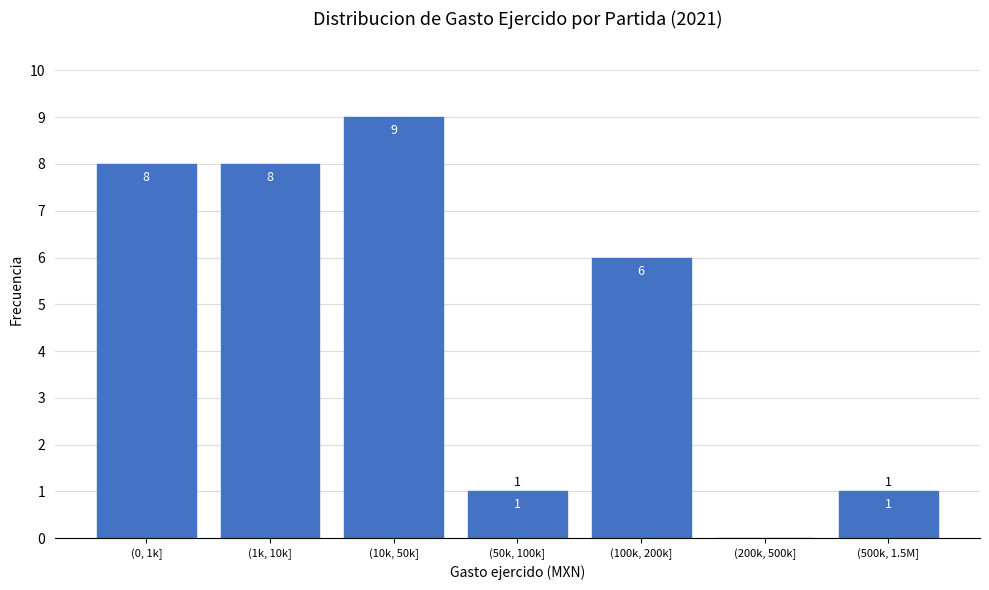

Reading left to right, list all the values displayed in this chart.

(0, 1k]=8	(1k, 10k]=8	(10k, 50k]=9	(50k, 100k]=1	(100k, 200k]=6	(200k, 500k]=0	(500k, 1.5M]=1